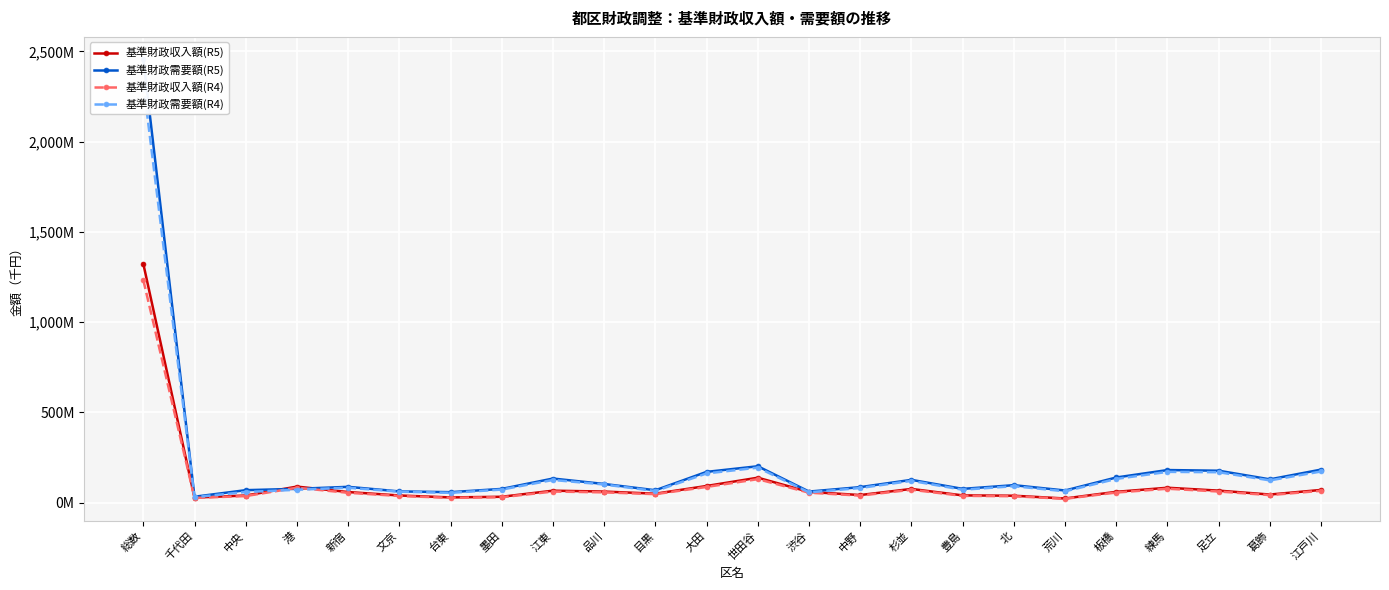

Where do 基準財政需要額(R4) and 基準財政収入額(R4) first cross each other?

中央 and 港